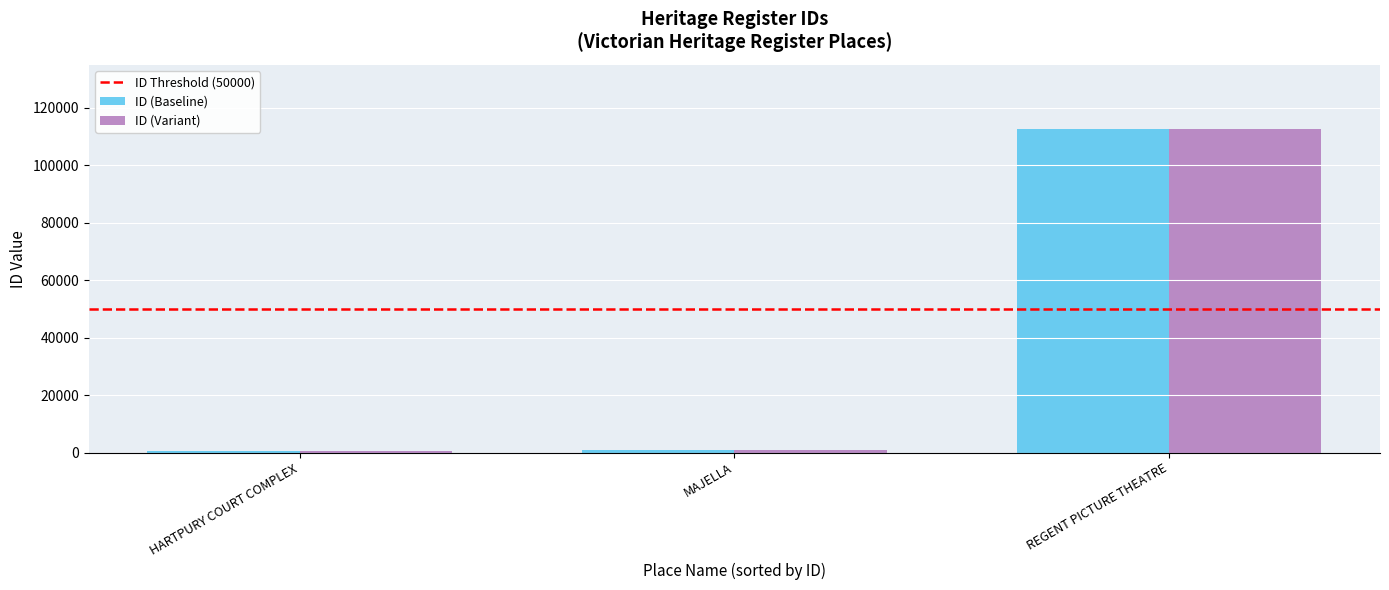

How many values in the ID (Baseline) series are below 808?

1